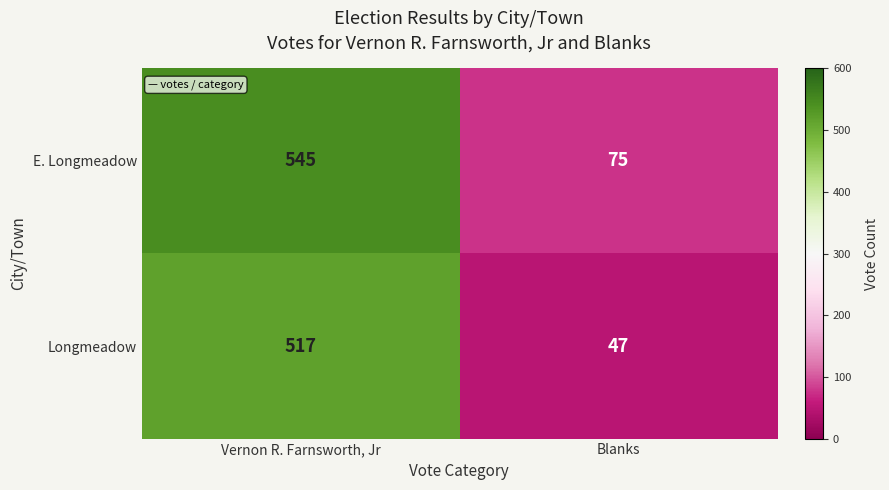

What is the total value across all series at Blanks?

122